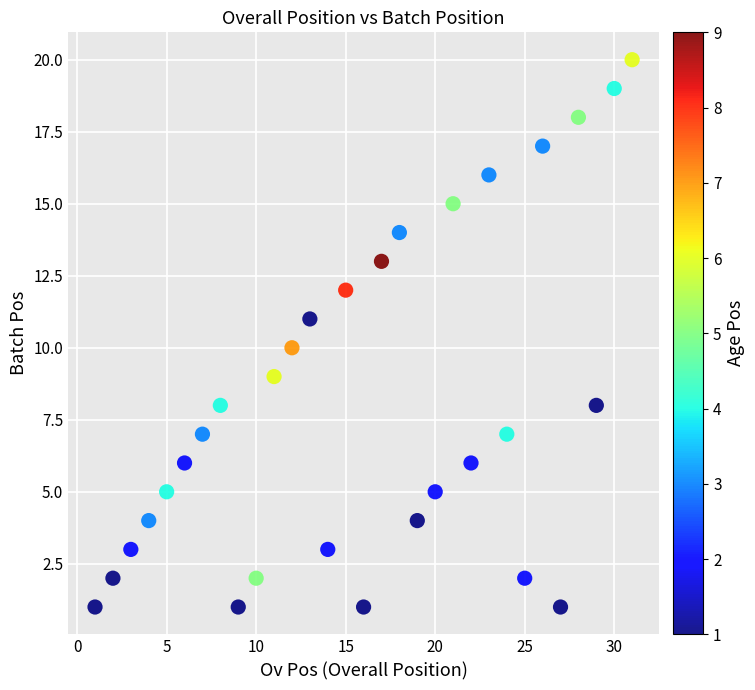

What is the range of X values (max minus min)?

30